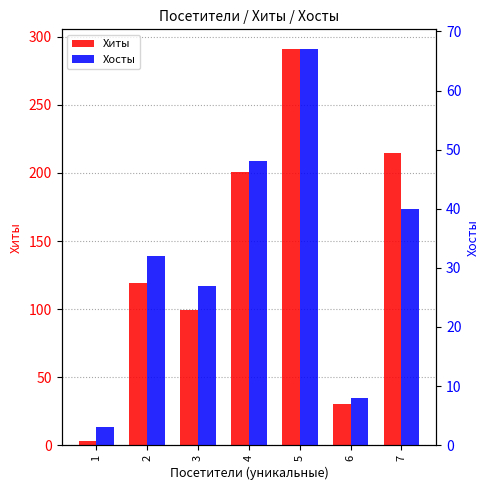

List the series in order of their overall mean, highest first.

Хиты, Хосты